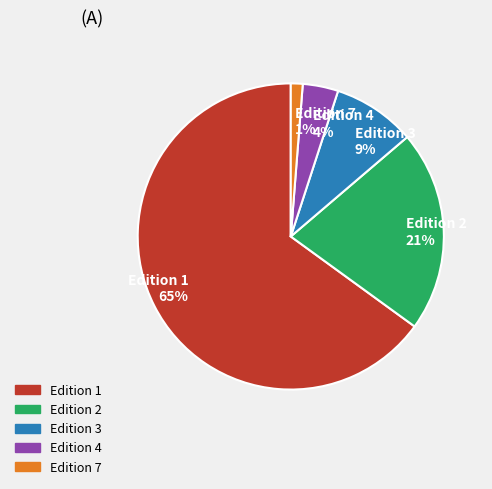

The Edition 2 slice represents 21% of the pie. True or false?

True